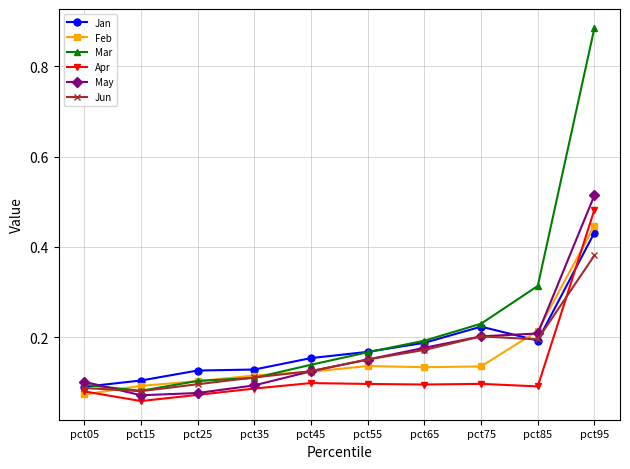

Does the chart display data point markers on the line(s)?

Yes